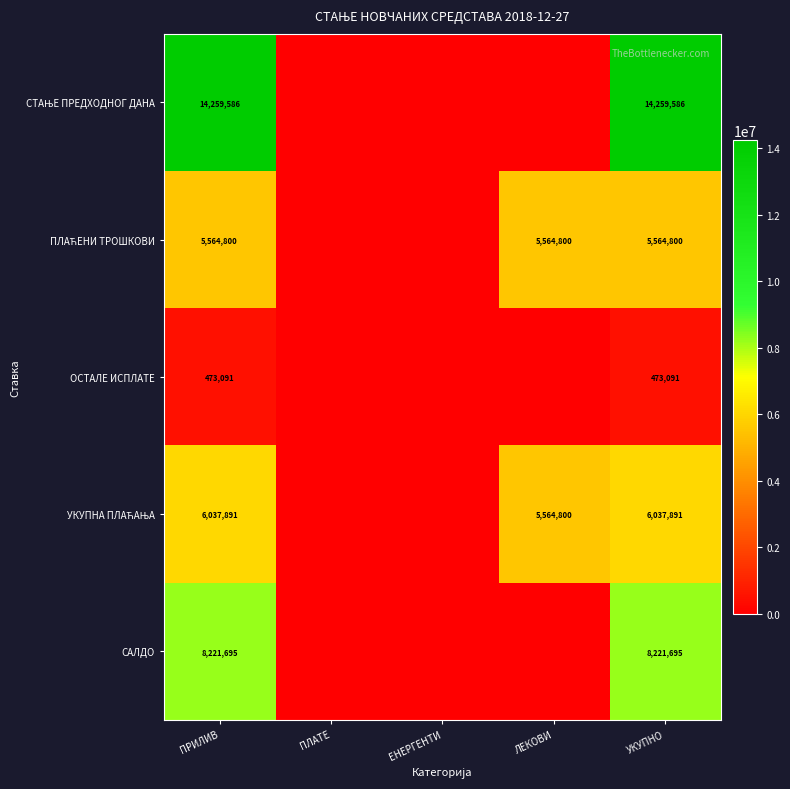

What is the average value of the СТАЊЕ ПРЕДХОДНОГ ДАНА series?

5703834.3